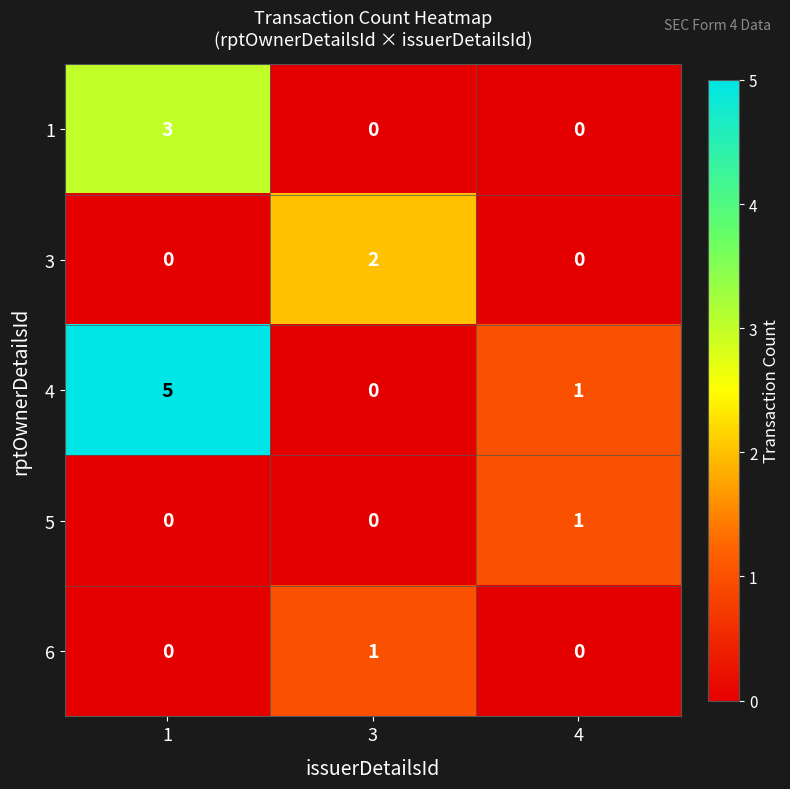

How many categories are shown in the chart?

3